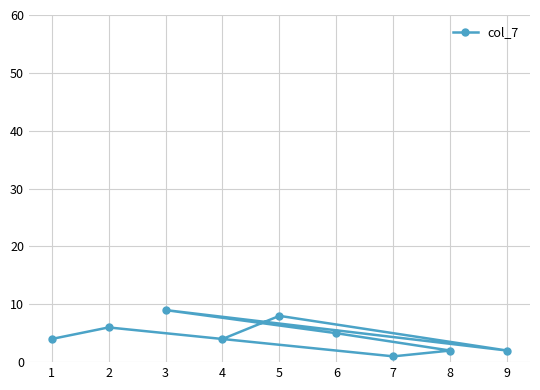

Read the value at 6.

5